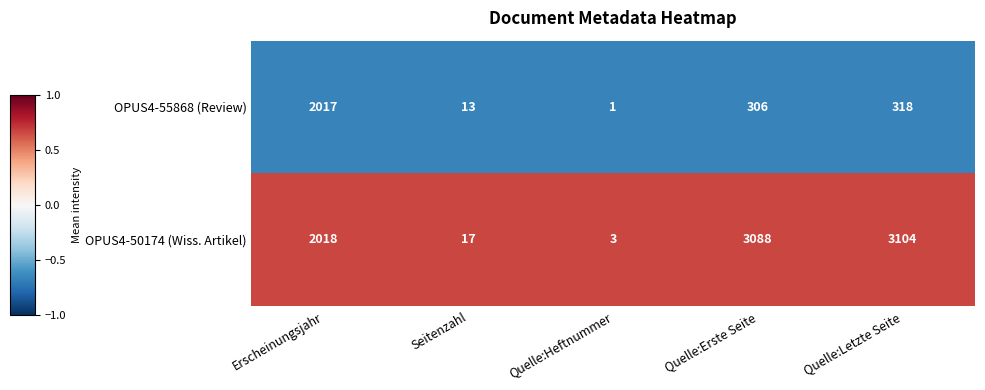

Rank the series at Quelle:Erste Seite from lowest to highest value.

OPUS4-55868 (Review), OPUS4-50174 (Wiss. Artikel)